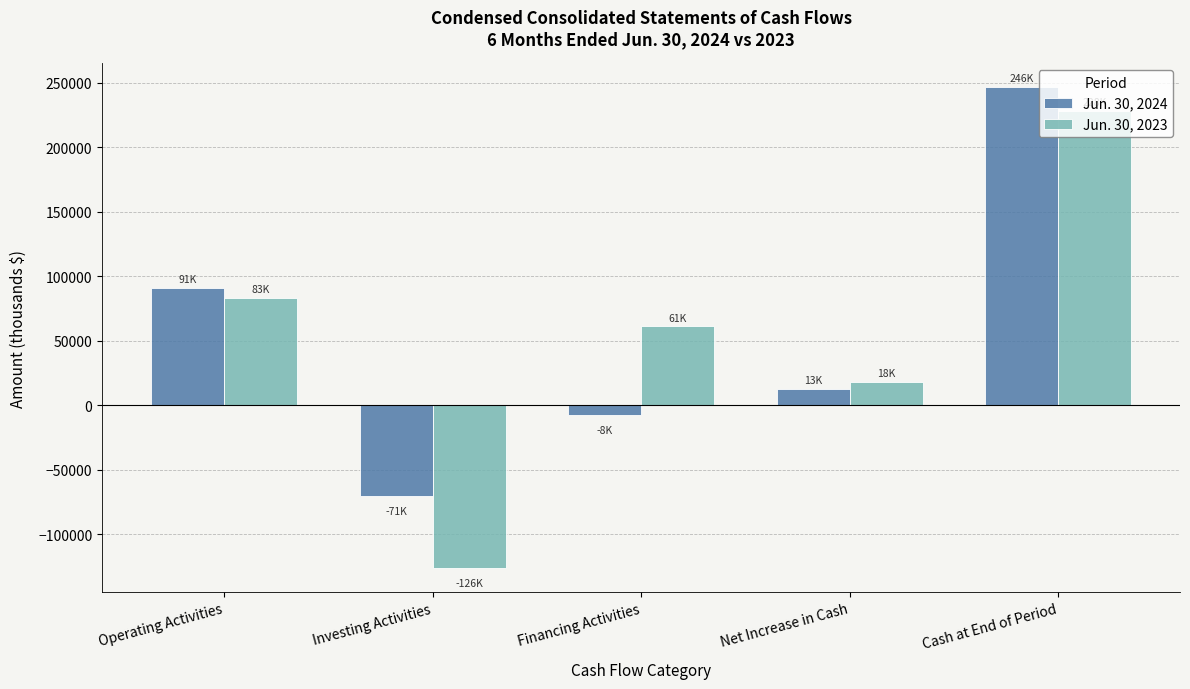

List the labels in order of Jun. 30, 2023 value, smallest first.

Investing Activities, Net Increase in Cash, Financing Activities, Operating Activities, Cash at End of Period